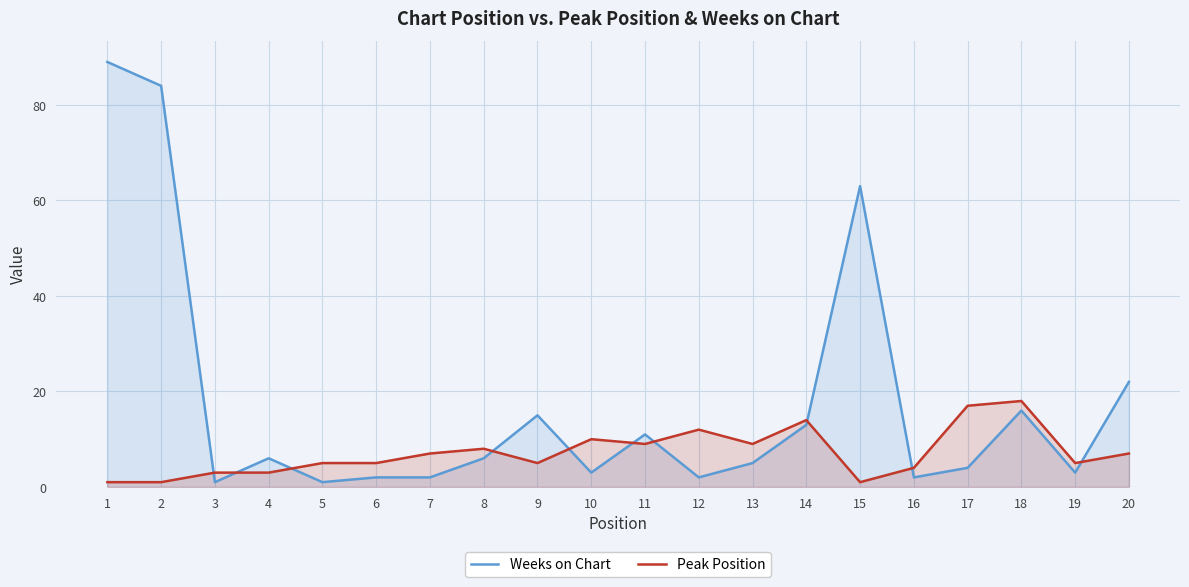

Count the number of data series in this chart.

2